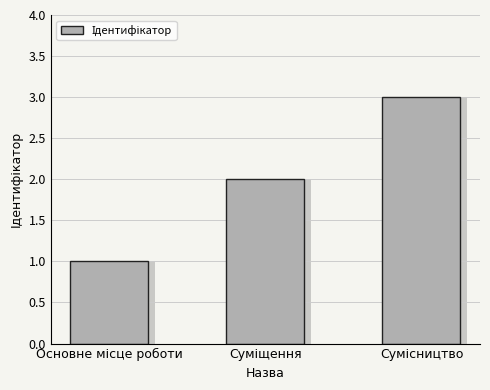

What is the maximum value shown in the chart?

3